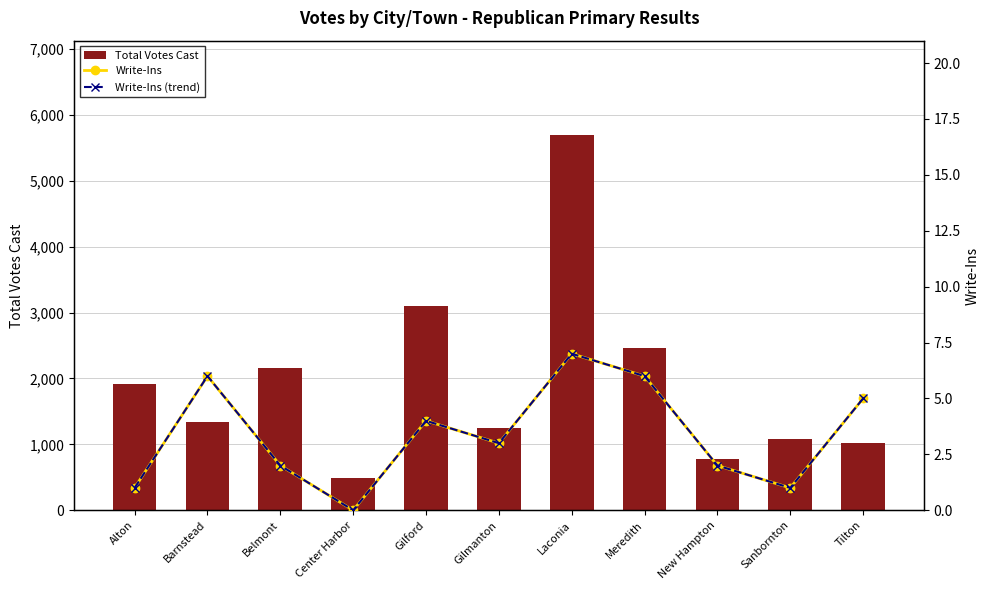

Reading left to right, what are all the values shown in this chart?

Total Votes Cast: Alton=1917	Barnstead=1335	Belmont=2152	Center Harbor=496	Gilford=3095	Gilmanton=1251	Laconia=5699	Meredith=2459	New Hampton=772	Sanbornton=1077	Tilton=1015
Write-Ins: Alton=1	Barnstead=6	Belmont=2	Center Harbor=0	Gilford=4	Gilmanton=3	Laconia=7	Meredith=6	New Hampton=2	Sanbornton=1	Tilton=5
Write-Ins (trend): Alton=1	Barnstead=6	Belmont=2	Center Harbor=0	Gilford=4	Gilmanton=3	Laconia=7	Meredith=6	New Hampton=2	Sanbornton=1	Tilton=5